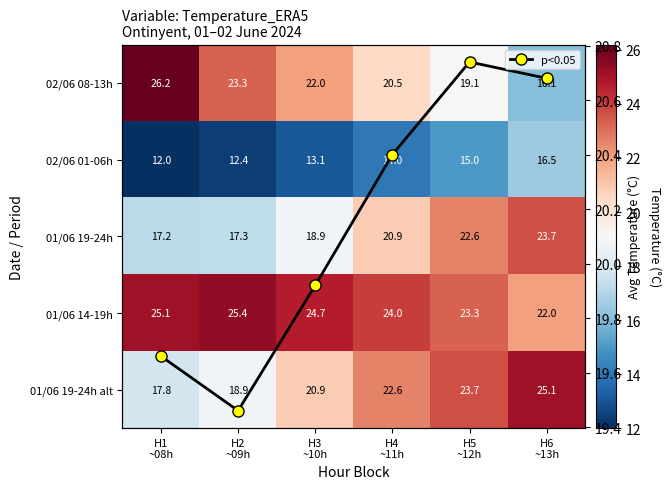

Which category has the highest value in the 02/06 08-13h series?

H1 ~08h